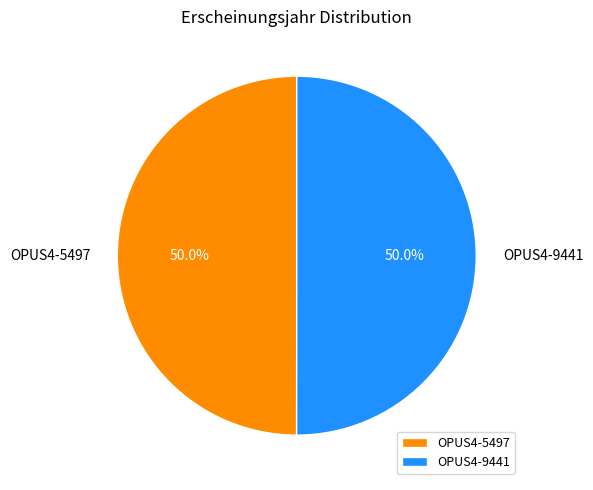

What is the ratio of the value at OPUS4-5497 to the value at OPUS4-9441?

1.0